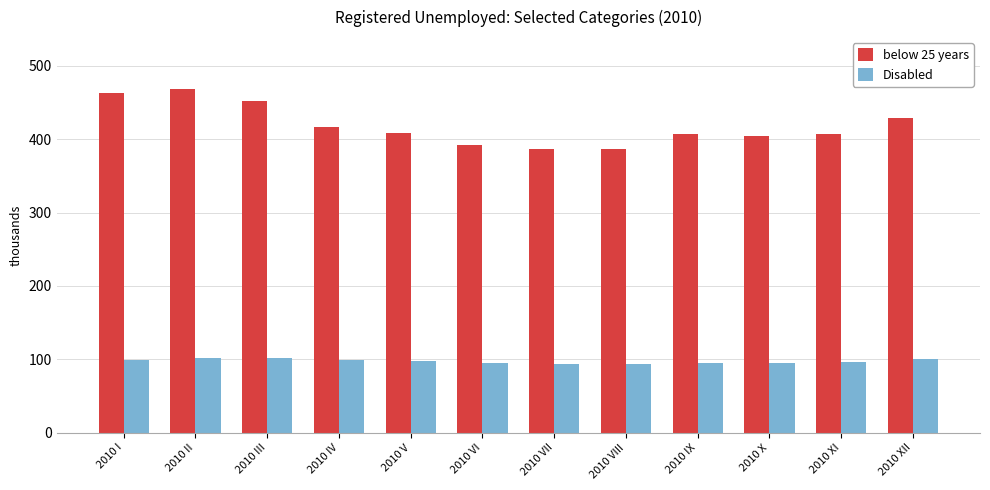

List the series in order of their overall mean, highest first.

below 25 years, Disabled